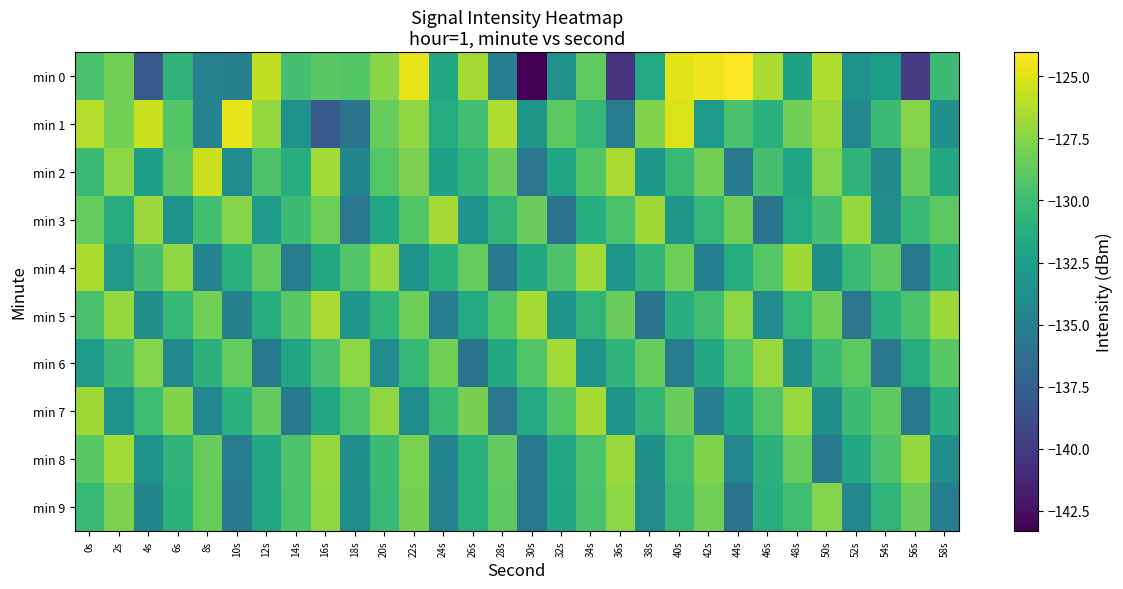

What is the difference between the highest and lowest values at 36s?

13.9